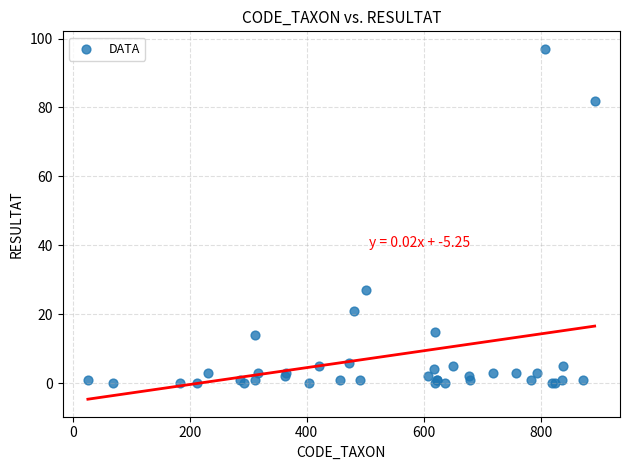

What Y value in the scatter plot is closest to 48?

27